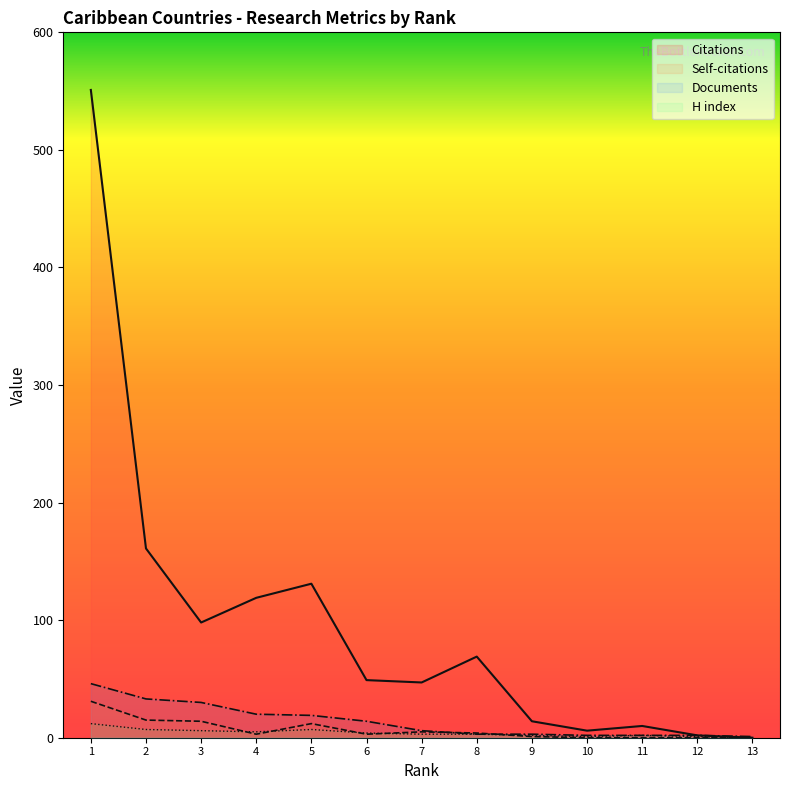

Reading right to left, transcribe all the data shown in this chart.

Citations: 0	2	10	6	14	69	47	49	131	119	98	161	551
Self-citations: 0	0	0	0	1	4	5	3	12	3	14	15	31
Documents: 1	2	2	2	3	3	6	14	19	20	30	33	46
H index: 0	1	2	1	2	3	3	4	7	5	6	7	12